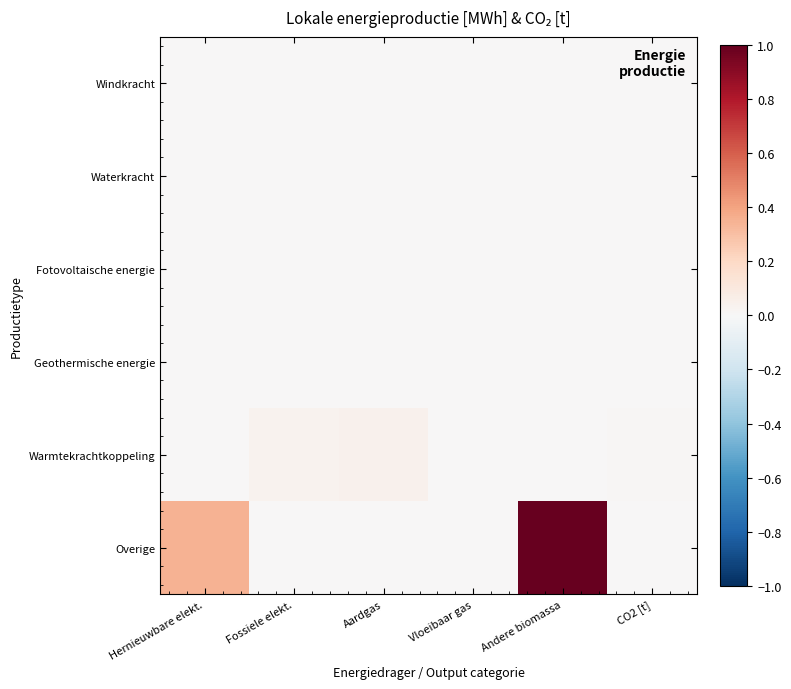

Rank the series at Aardgas from highest to lowest value.

Warmtekrachtkoppeling, Windkracht, Waterkracht, Fotovoltaische energie, Geothermische energie, Overige